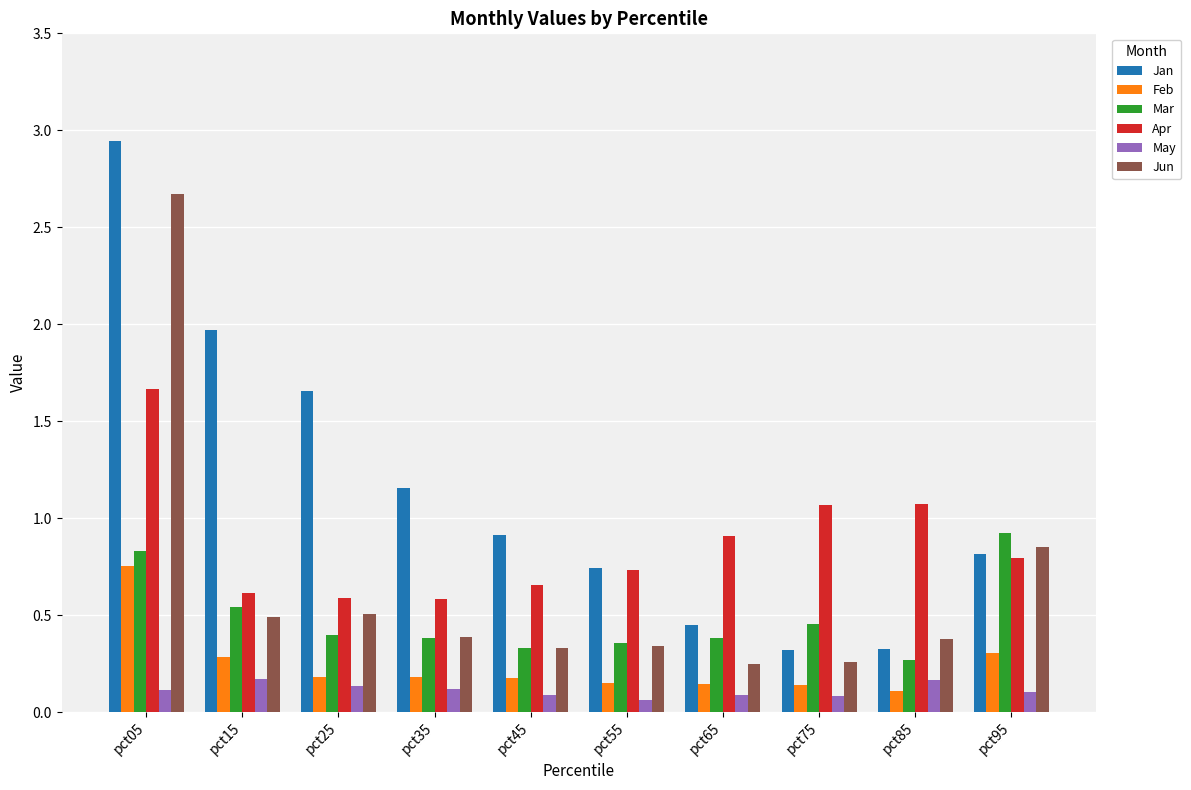

Is it true that Jun equals 0.4 at pct85?

True